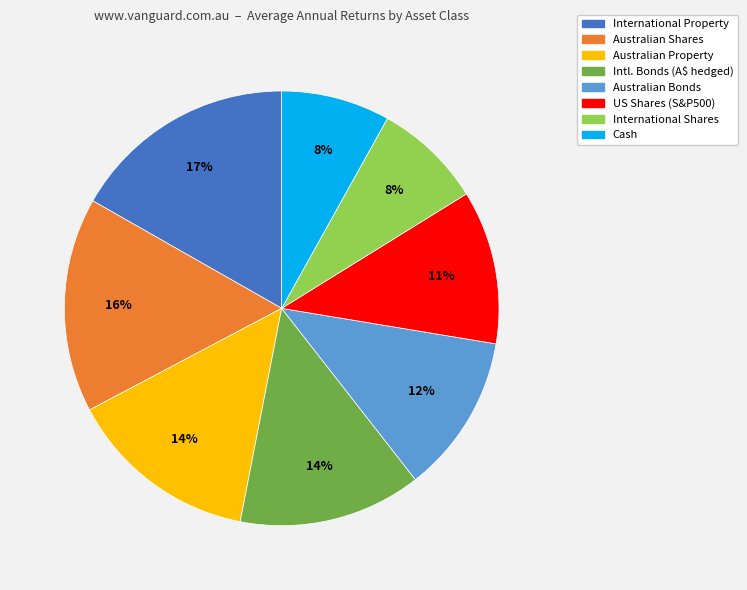

Is there any slice that represents more than half of the pie?

No